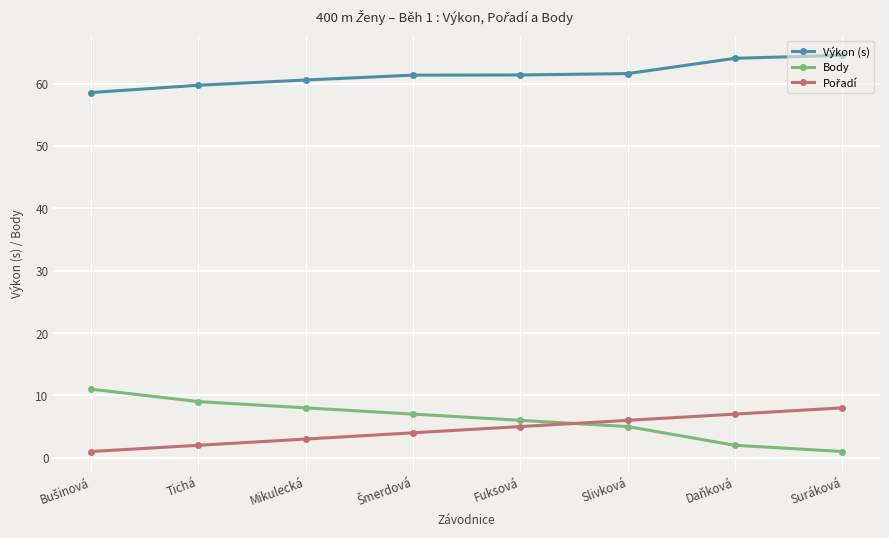

What is the difference between the highest and lowest values at Daňková?

62.0